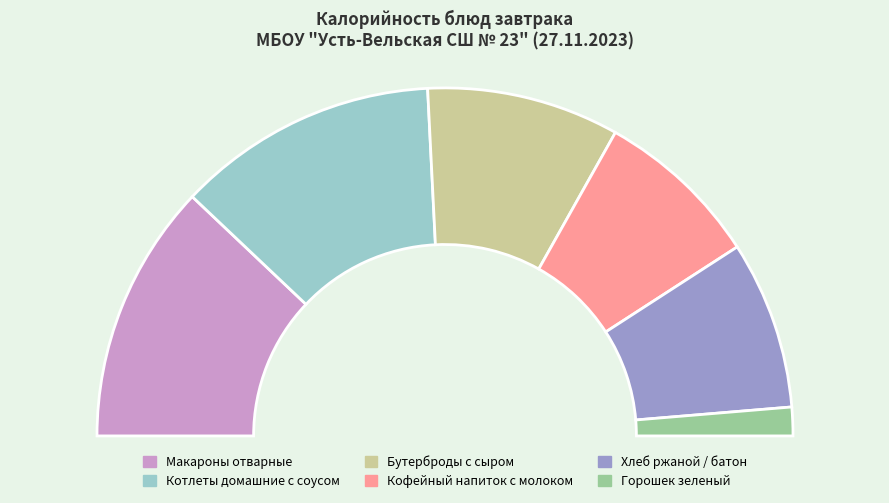

Approximately how many times larger is the value at Кофейный напиток с молоком compared to Бутерброды с сыром?

0.9